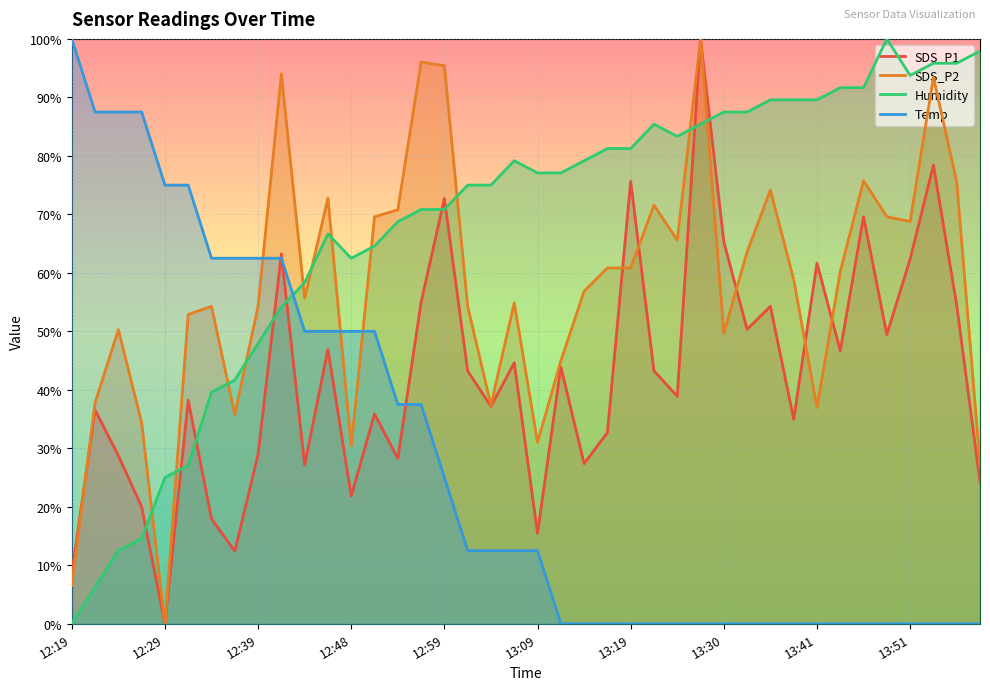

What is the average value of the Temp series?

27.8